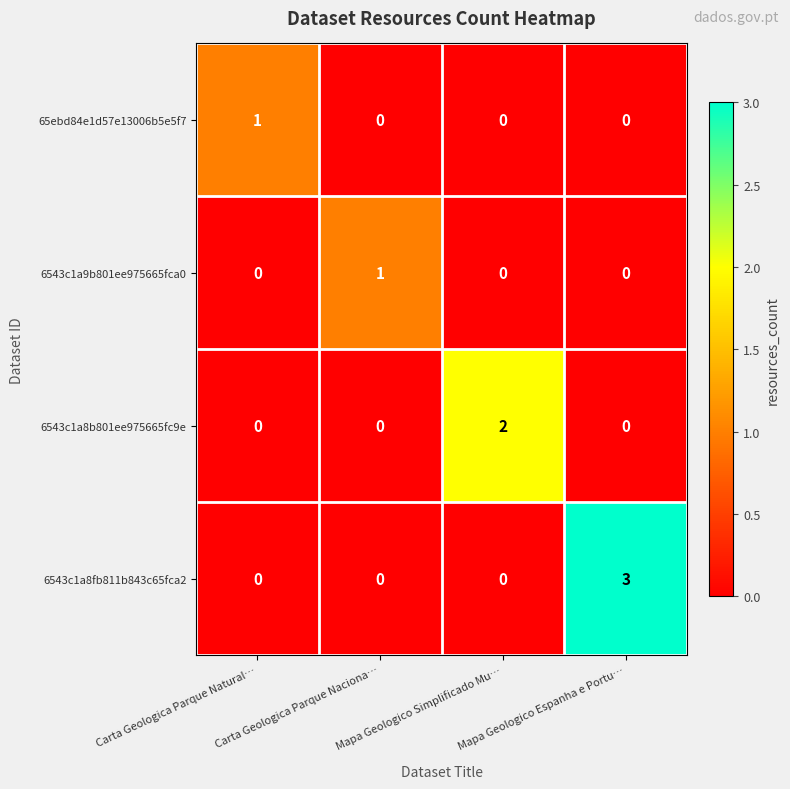

Between Carta Geologica Parque Natural… and Mapa Geologico Simplificado Mu…, which series saw the biggest shift?

6543c1a8b801ee975665fc9e